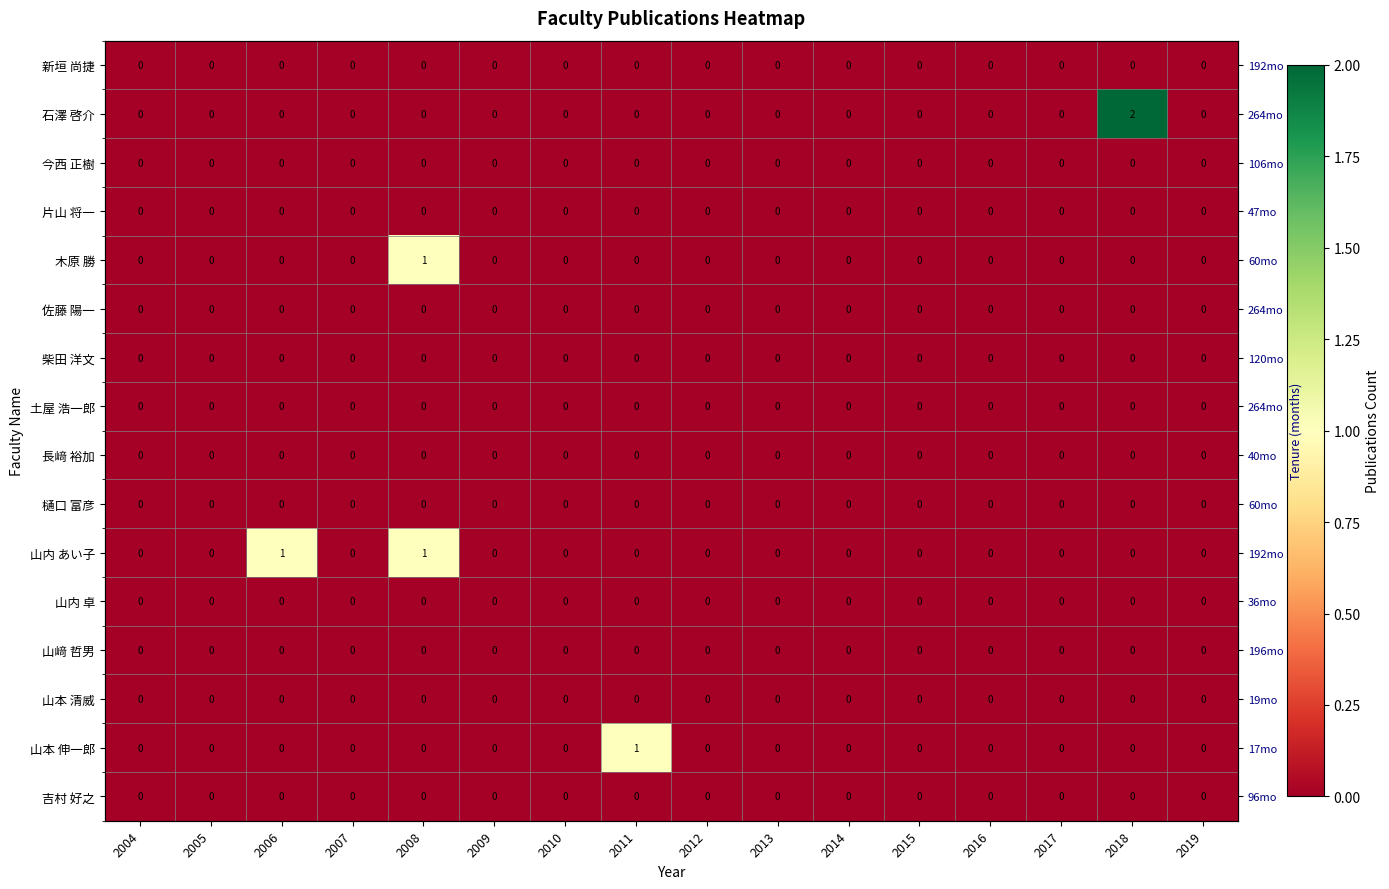

What is the difference between the highest and lowest values at 2011?

1